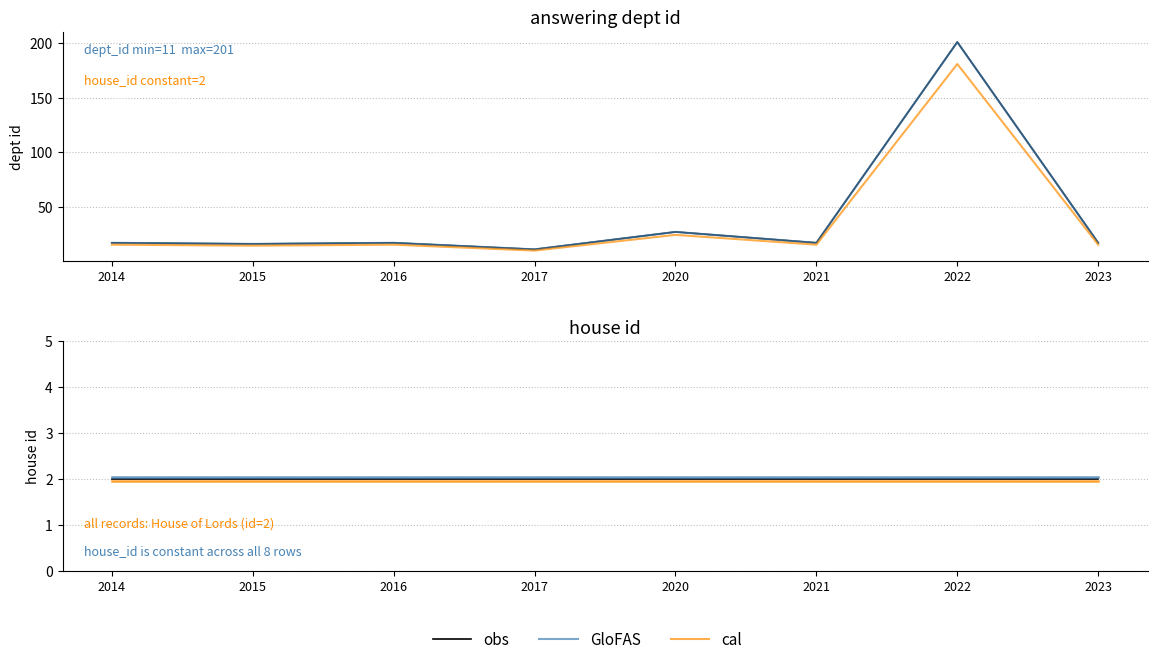

What is the average value of the cal series?

1.9